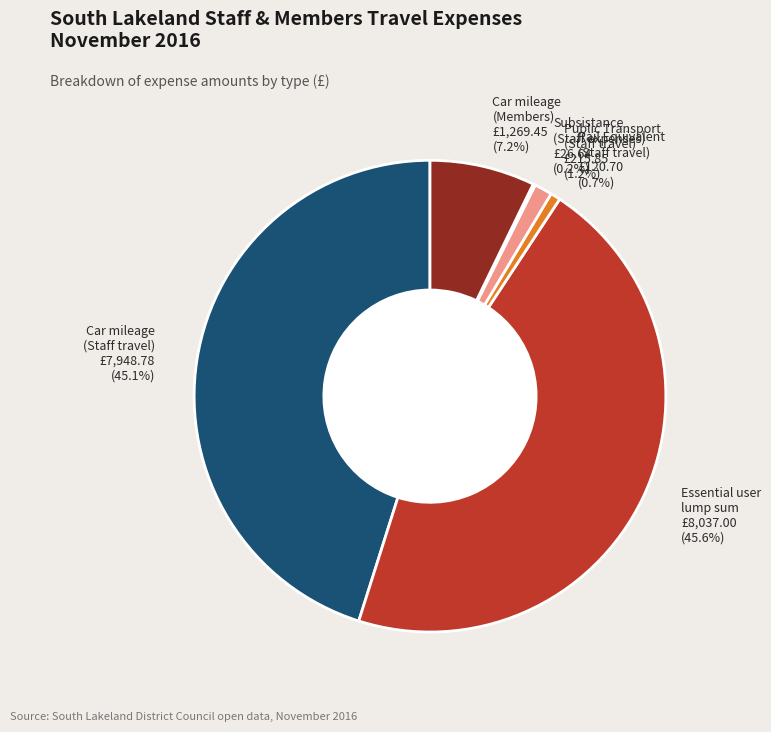

What is the largest slice in the pie chart?

Essential user lump sum